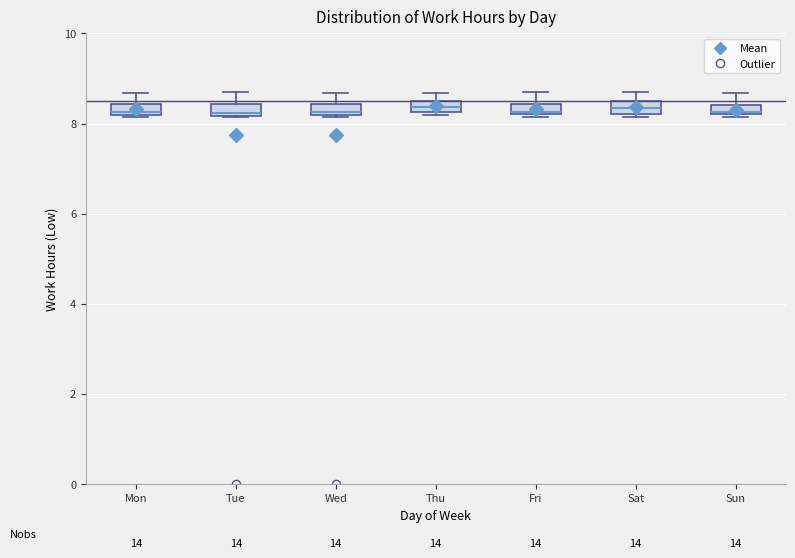

Where is the lower edge of the box for Fri on the y-axis? The values are not printed on the chart, so give them approximately, as read against the axis.

8.2